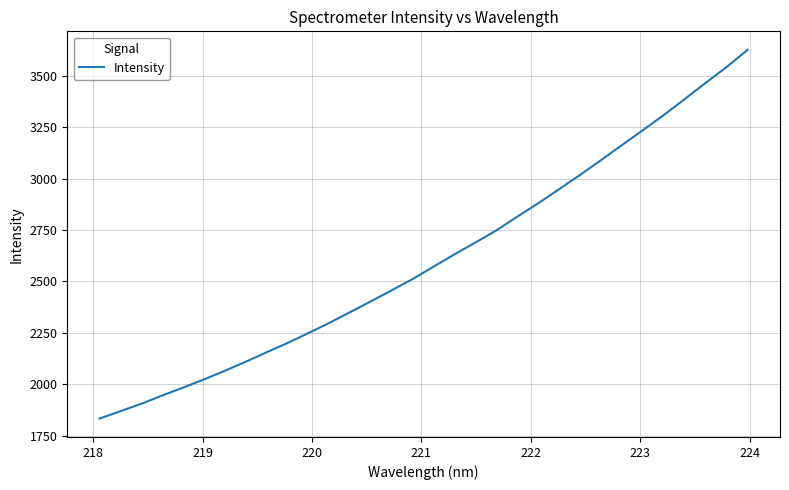

What is the smallest value displayed?

1834.5